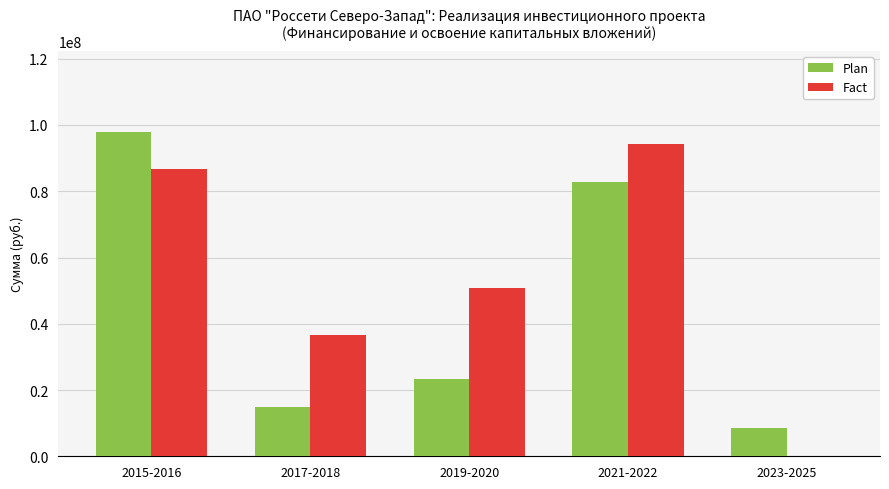

At which category is the sum across all series the highest?

2015-2016